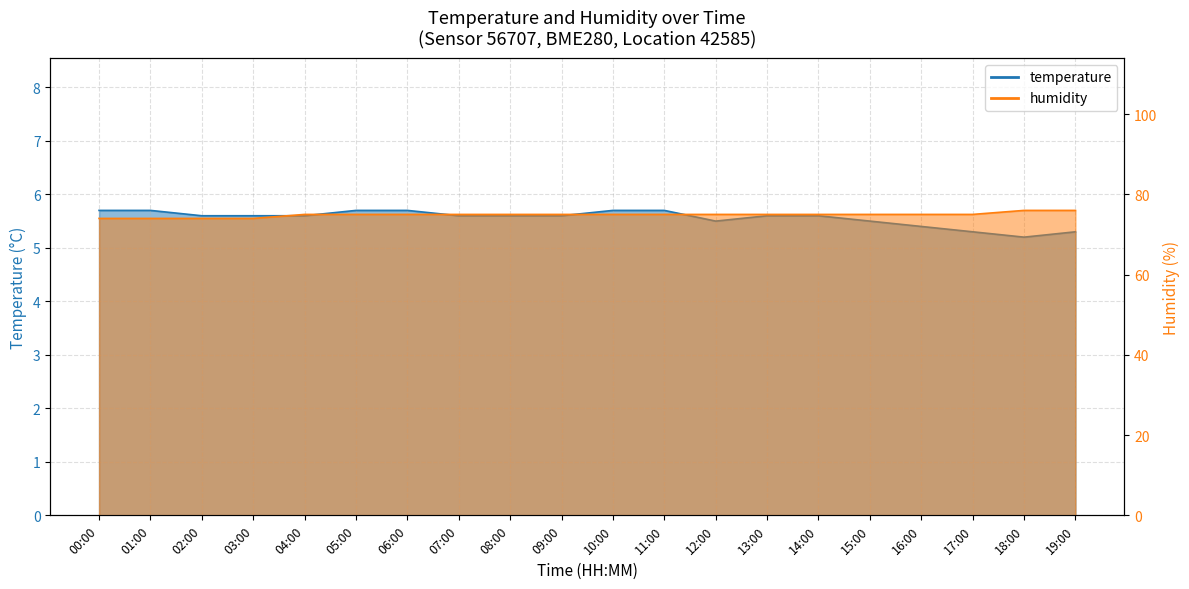

Which category has the lowest value in the humidity series?

00:00